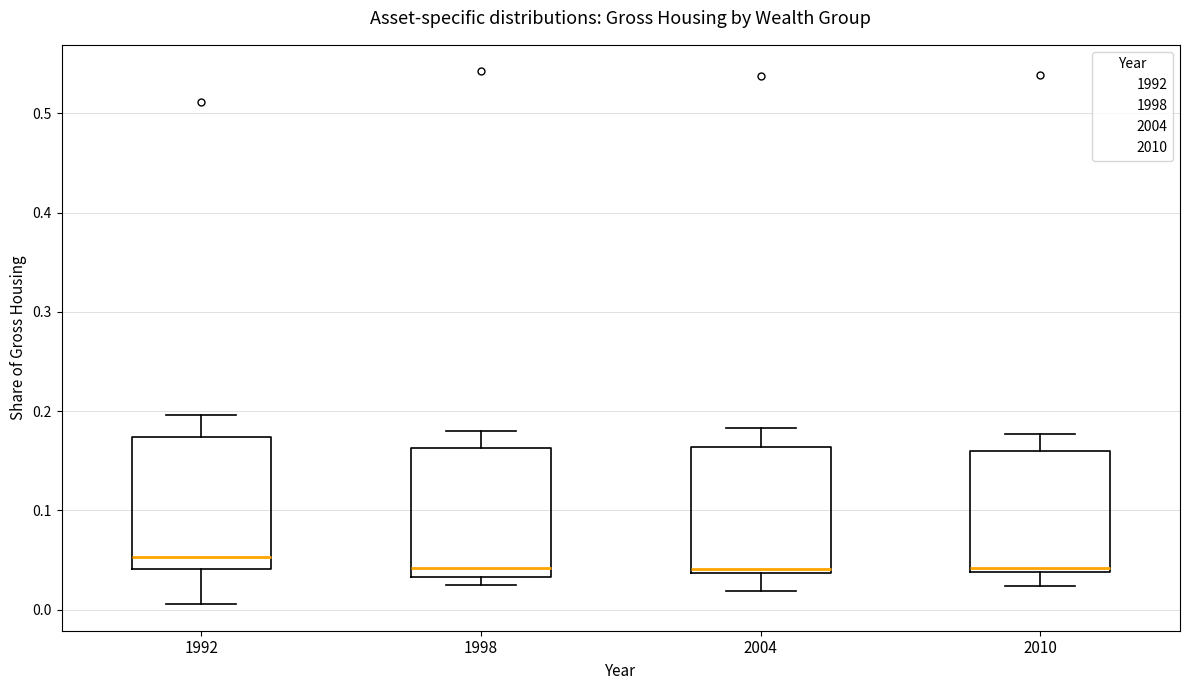

Reading left to right, transcribe this box plot: for each box, give where its median line is, the range the box spans, and where its two whiskers end, as read against the y-axis. The values are not printed on the chart, so give them approximately, as read against the axis.

1992: median 0.05, box 0.04 to 0.17, whiskers 0.01 to 0.20
1998: median 0.04, box 0.03 to 0.16, whiskers 0.03 (just below the box's lower edge) to 0.18
2004: median 0.04 (just above the box's lower edge), box 0.04 to 0.16, whiskers 0.02 to 0.18
2010: median 0.04 (just above the box's lower edge), box 0.04 to 0.16, whiskers 0.02 to 0.18